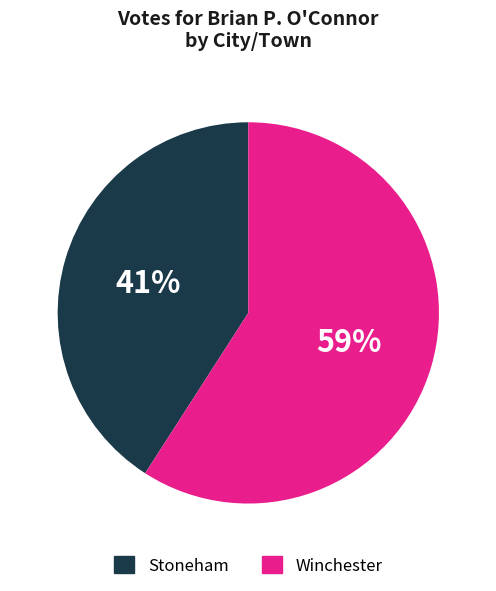

Is there a majority slice in this chart?

Yes